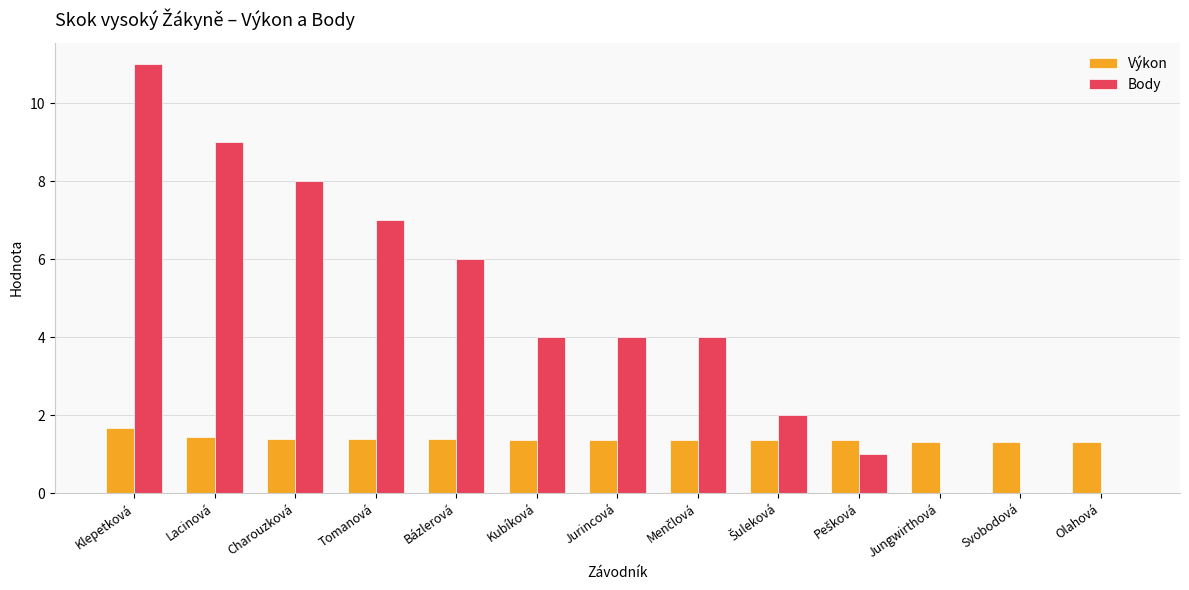

Which series has the largest total across all categories?

Body